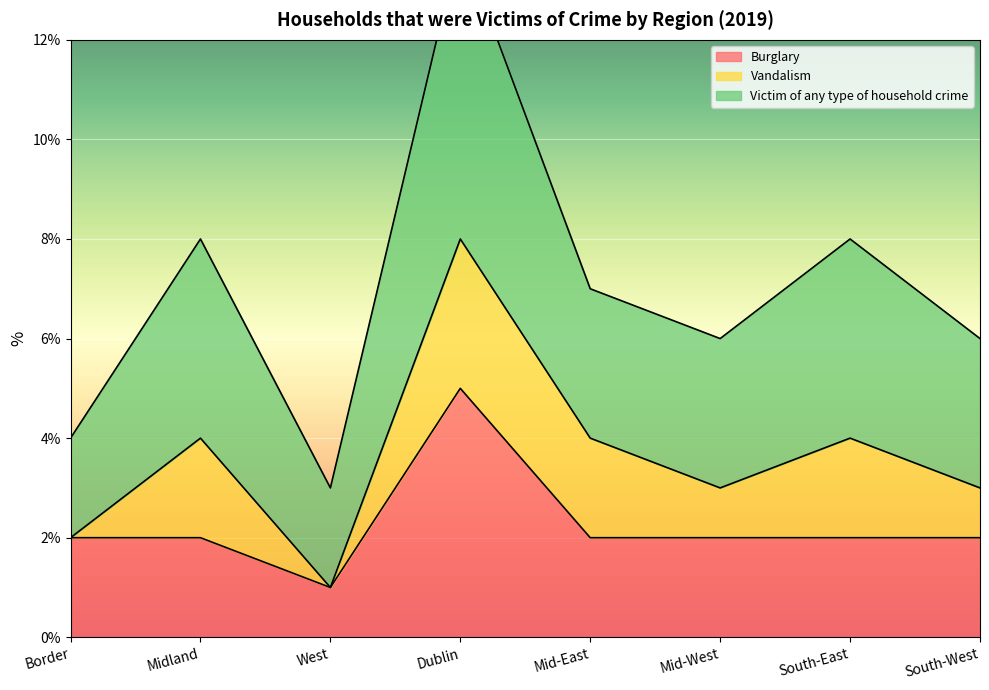

Which category has the lowest value in the Burglary series?

West